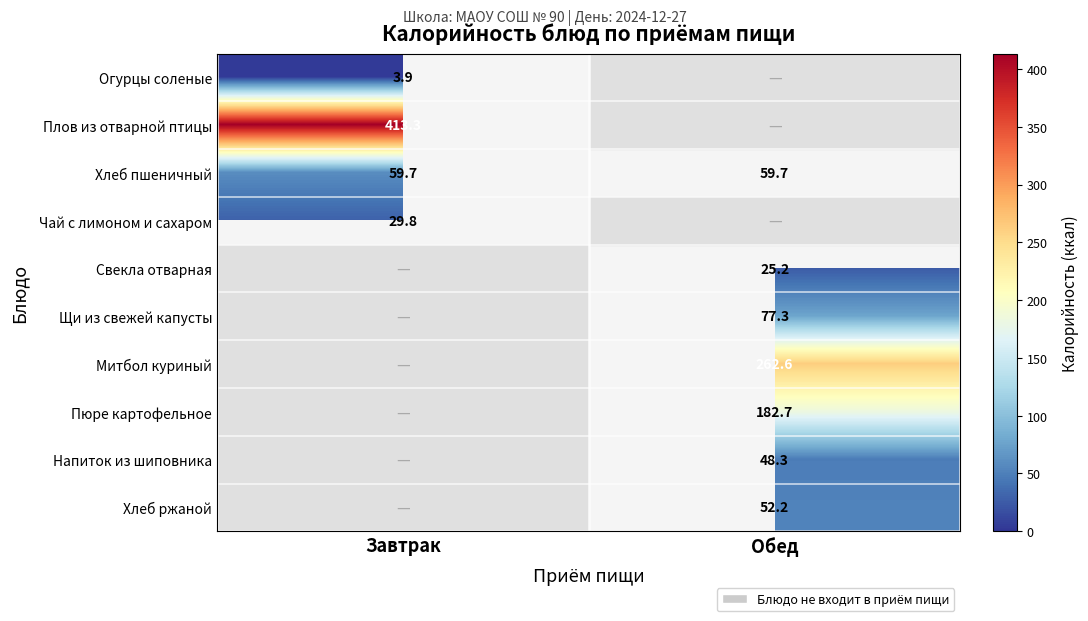

Is it true that Огурцы соленые equals 2.2 at Завтрак?

False